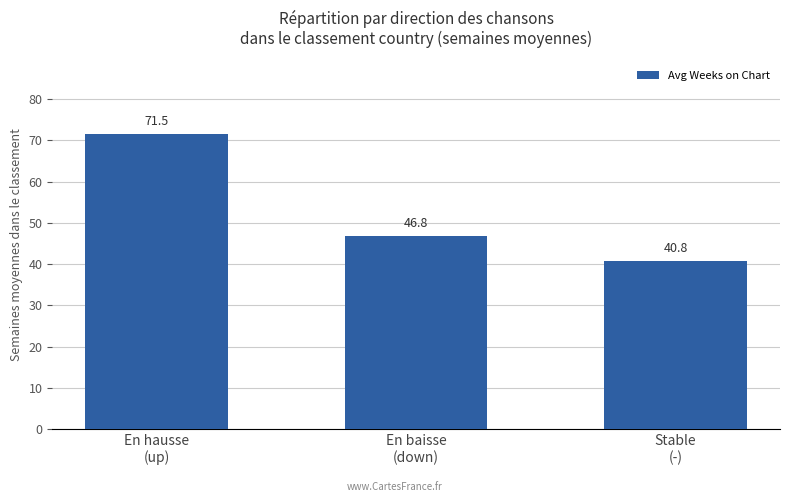

Does the chart contain stacked bars?

No